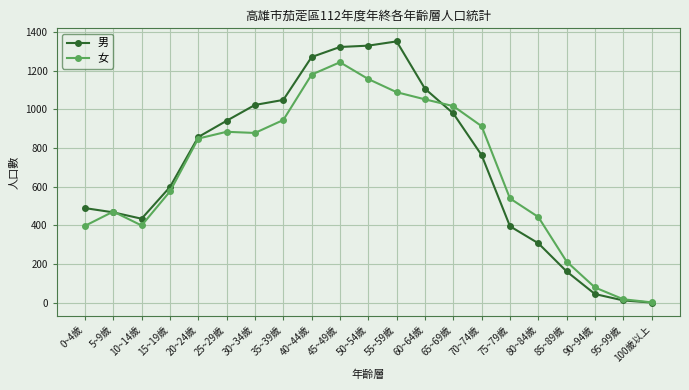

The 男 series shows 1578 at 65~69歲. True or false?

False